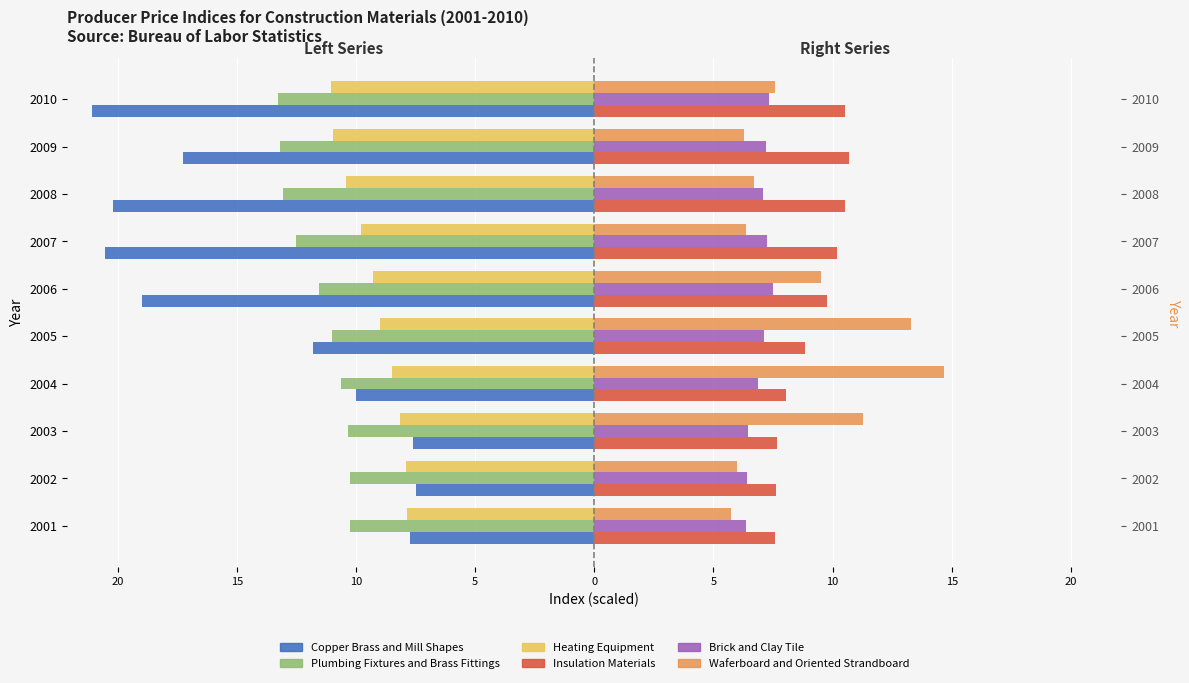

The Plumbing Fixtures and Brass Fittings series shows -6.9 at 2001. True or false?

False